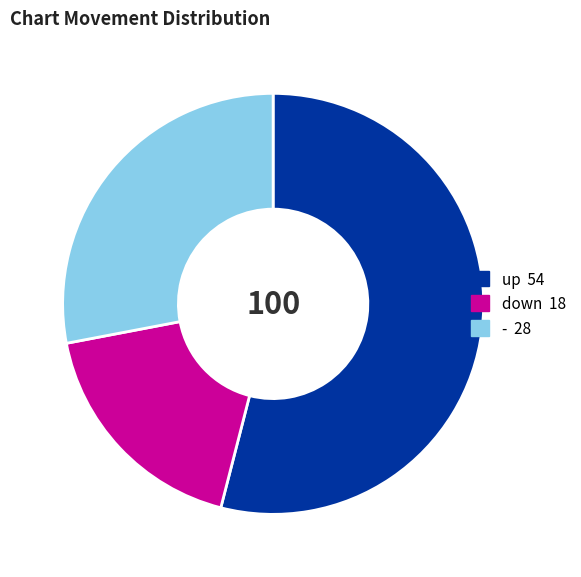

Do down and up together represent more than half of the pie?

Yes